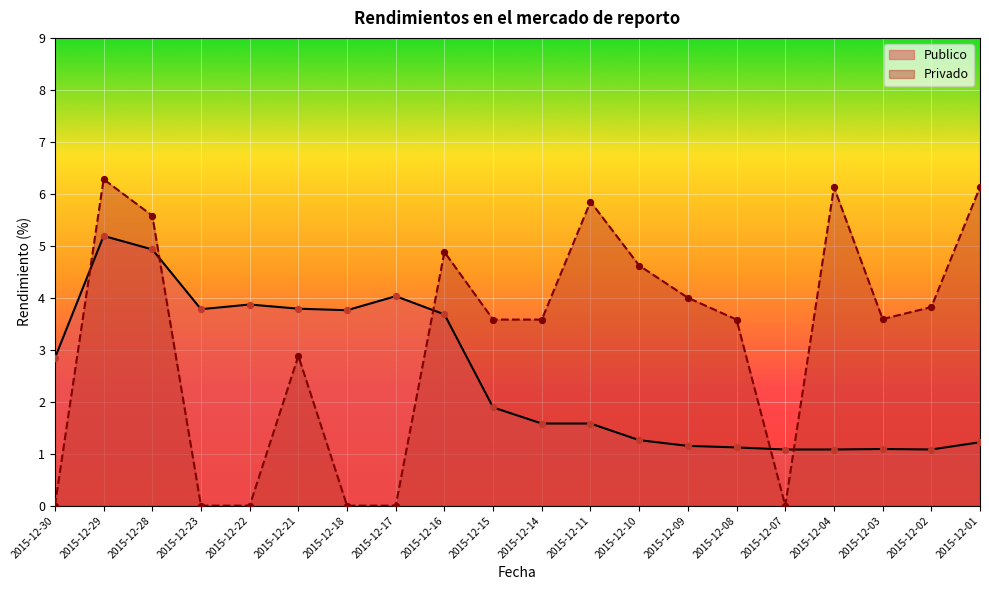

What is the total value across all series at 2015-12-10?

5.9